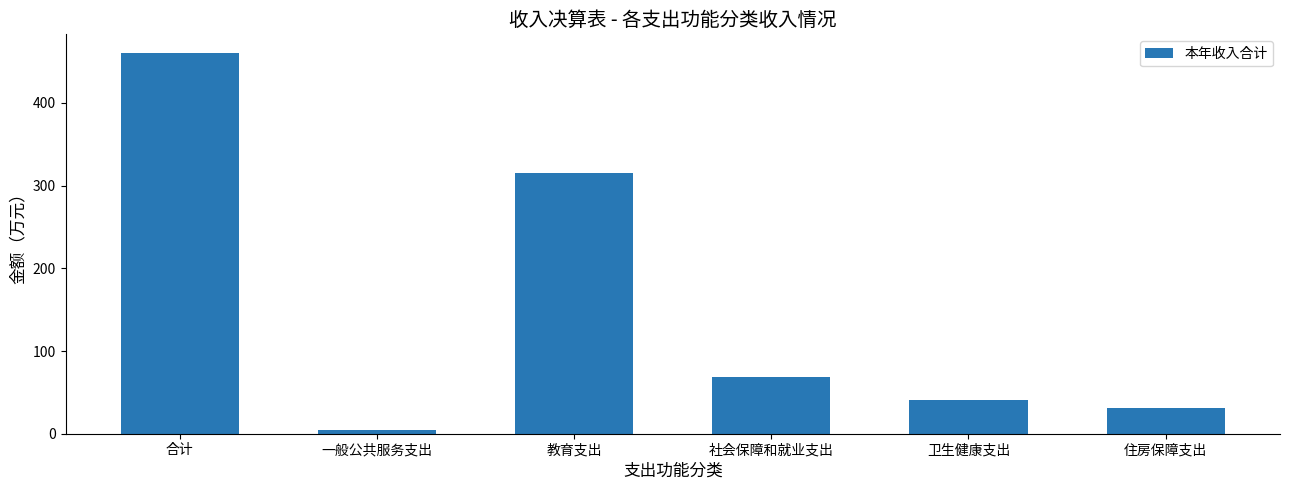

Which has a higher value, 社会保障和就业支出 or 卫生健康支出?

社会保障和就业支出